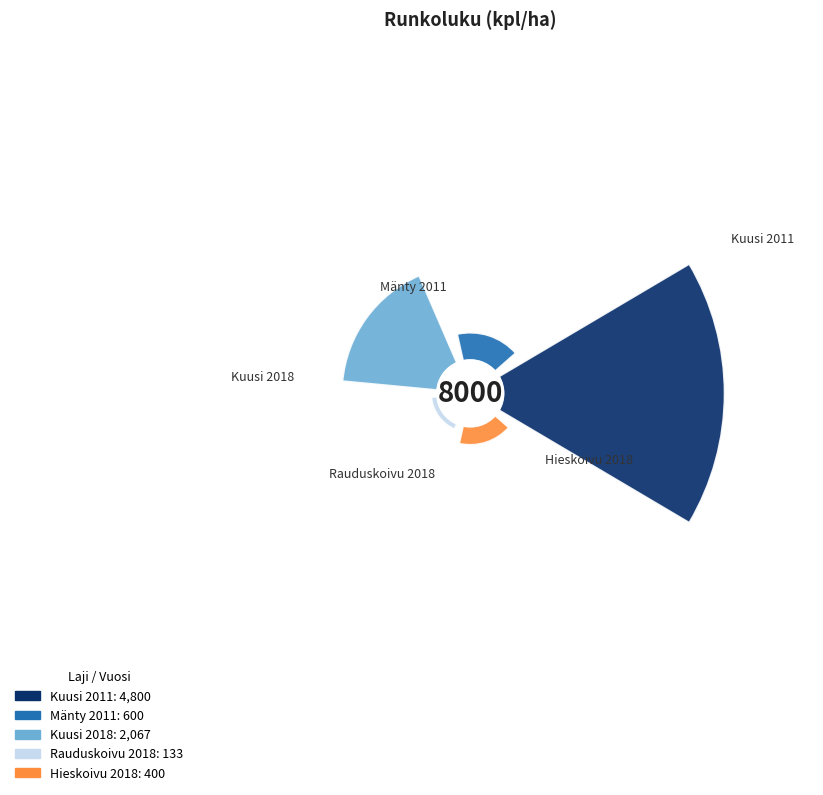

Which slice is the smallest?

Runkoluku (rauduskoivu 2018)